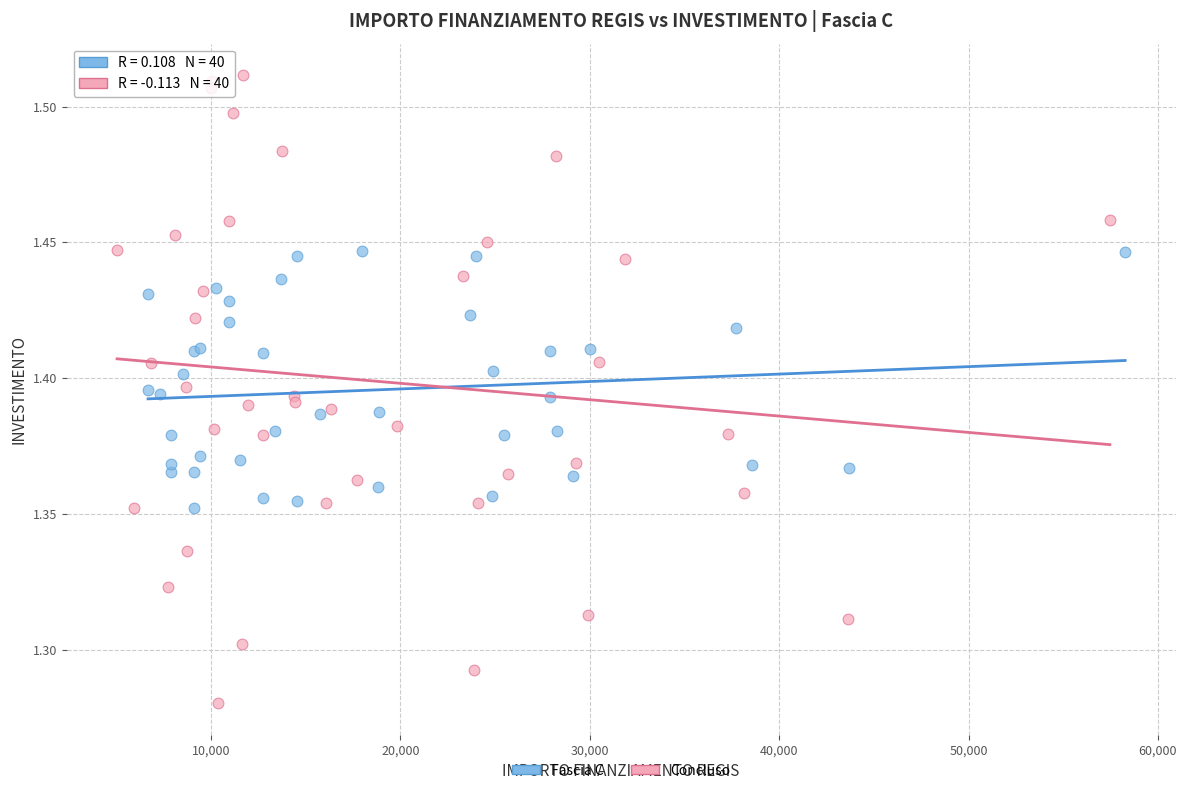

Which series reaches the maximum Y coordinate?

Concluso